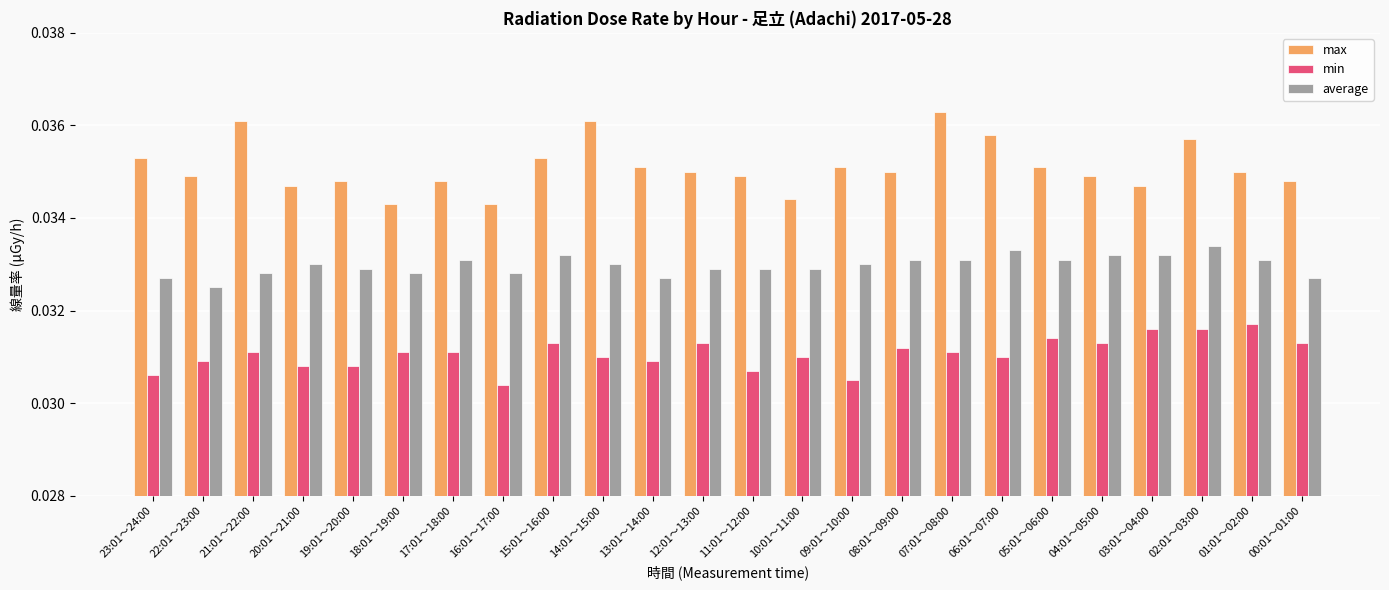

Rank the series by their maximum value, from highest to lowest.

max, average, min